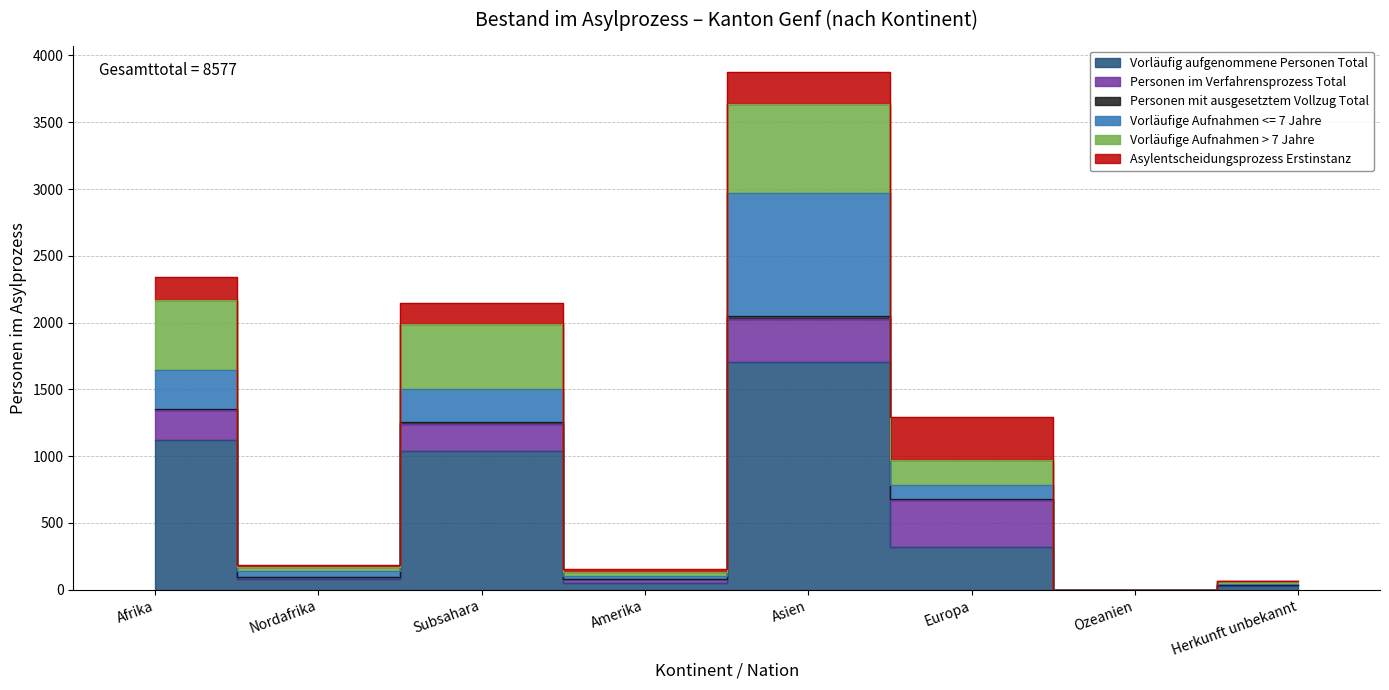

What is the label of the 6th point from the right?

Subsahara